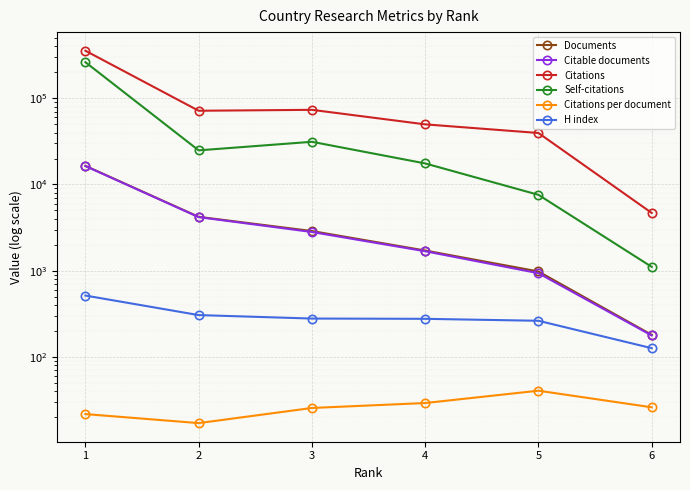

Reading left to right, list all the values displayed in this chart.

Documents: 1=16446.0	2=4211.0	3=2880.0	4=1712.0	5=978.0	6=180.0
Citable documents: 1=16354.0	2=4176.0	3=2807.0	4=1679.0	5=934.0	6=177.0
Citations: 1=356223.0	2=71660.0	3=73443.0	4=49820.0	5=39556.0	6=4674.0
Self-citations: 1=262395.0	2=24875.0	3=31266.0	4=17539.0	5=7581.0	6=1106.0
Citations per document: 1=21.7	2=17.0	3=25.5	4=29.1	5=40.5	6=26.0
H index: 1=514.0	2=305.0	3=278.0	4=276.0	5=262.0	6=126.0